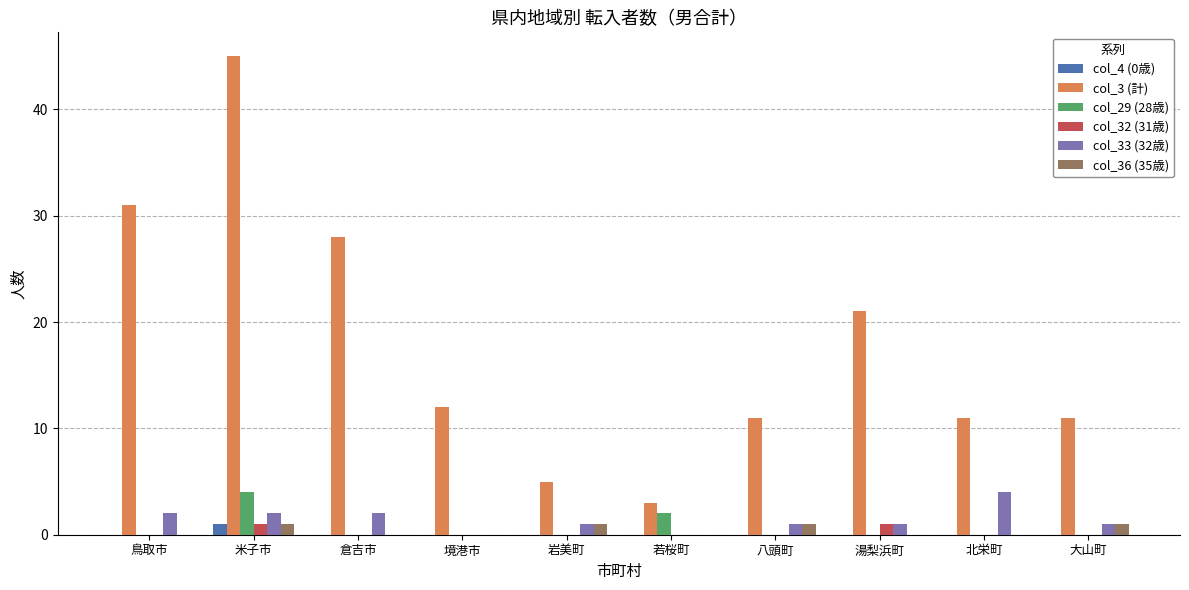

What is the highest value of the col_33 (32歳) series?

4